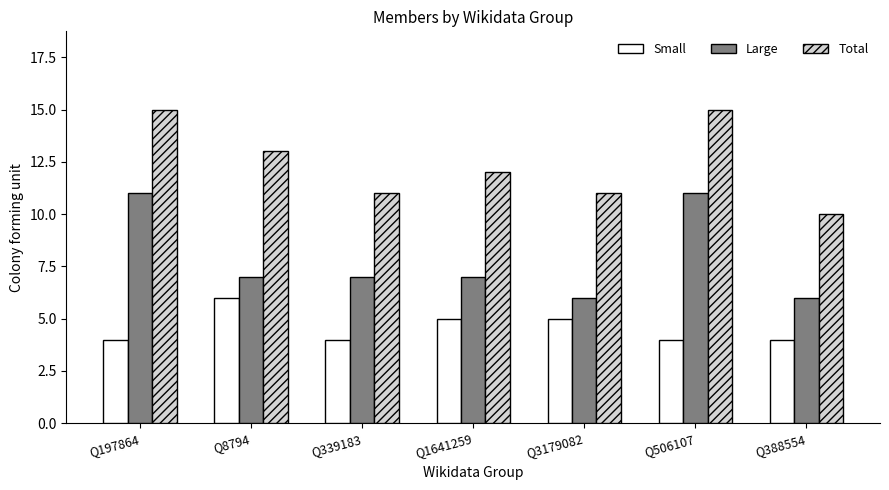

What is the label of the 6th bar from the left?

Q506107